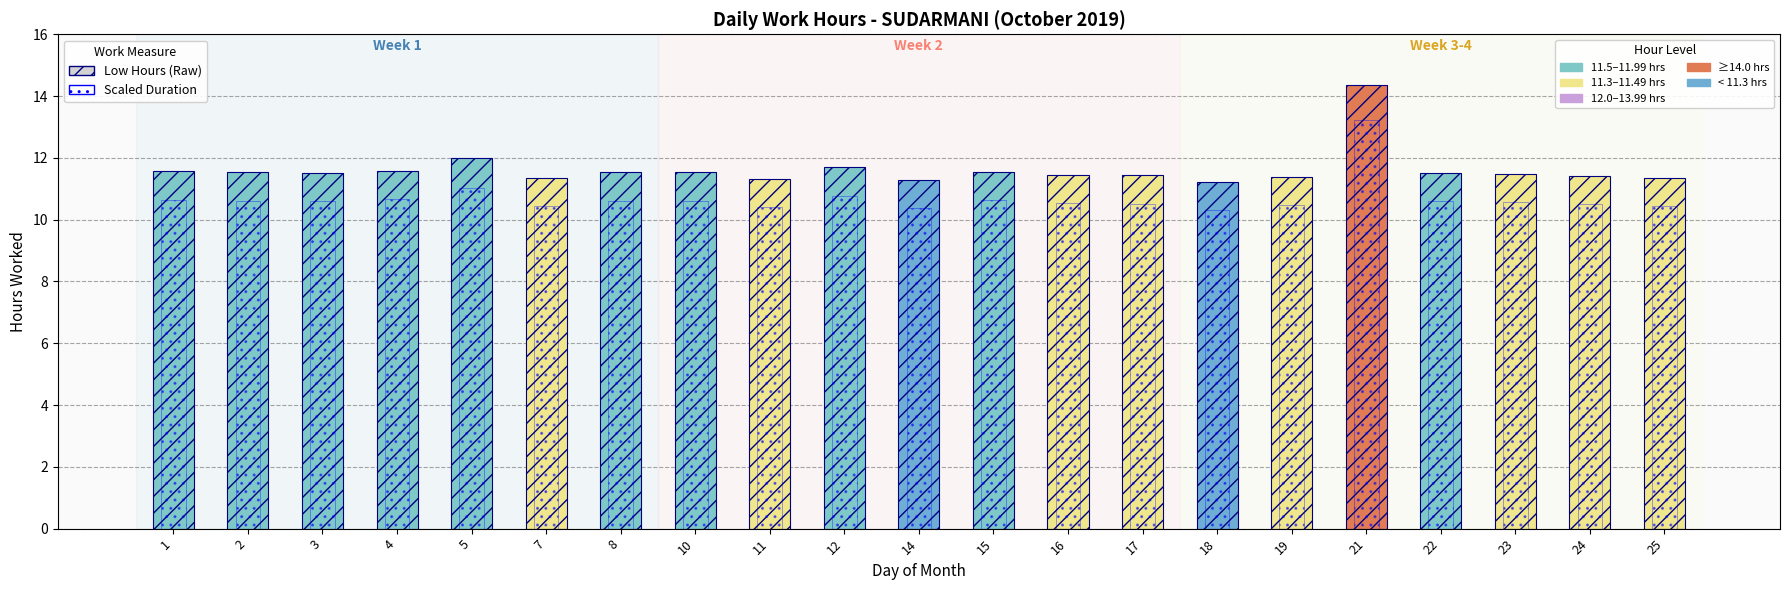

Reading right to left, extract all data points from this chart.

Low (Work Hours): 25=11.4	24=11.4	23=11.5	22=11.5	21=14.4	19=11.4	18=11.2	17=11.4	16=11.4	15=11.6	14=11.3	12=11.7	11=11.3	10=11.5	8=11.5	7=11.4	5=12.0	4=11.6	3=11.5	2=11.5	1=11.6
Adjusted Duration: 25=10.5	24=10.5	23=10.6	22=10.6	21=13.2	19=10.5	18=10.3	17=10.5	16=10.5	15=10.6	14=10.4	12=10.8	11=10.4	10=10.6	8=10.6	7=10.5	5=11.0	4=10.7	3=10.6	2=10.6	1=10.6